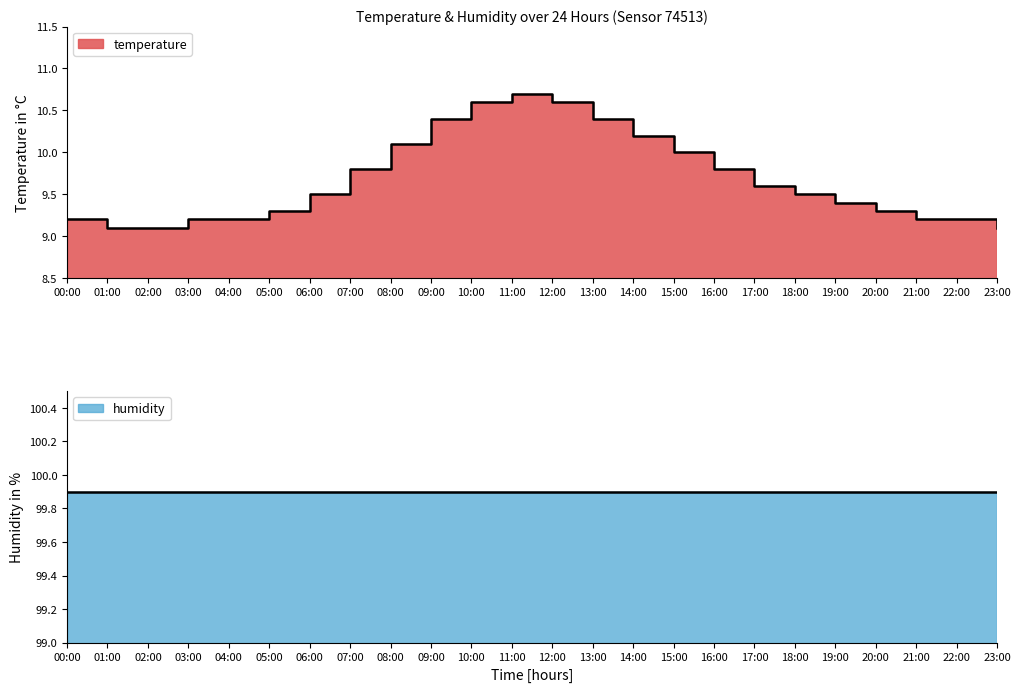

What value does the data have at 12:00?

10.6